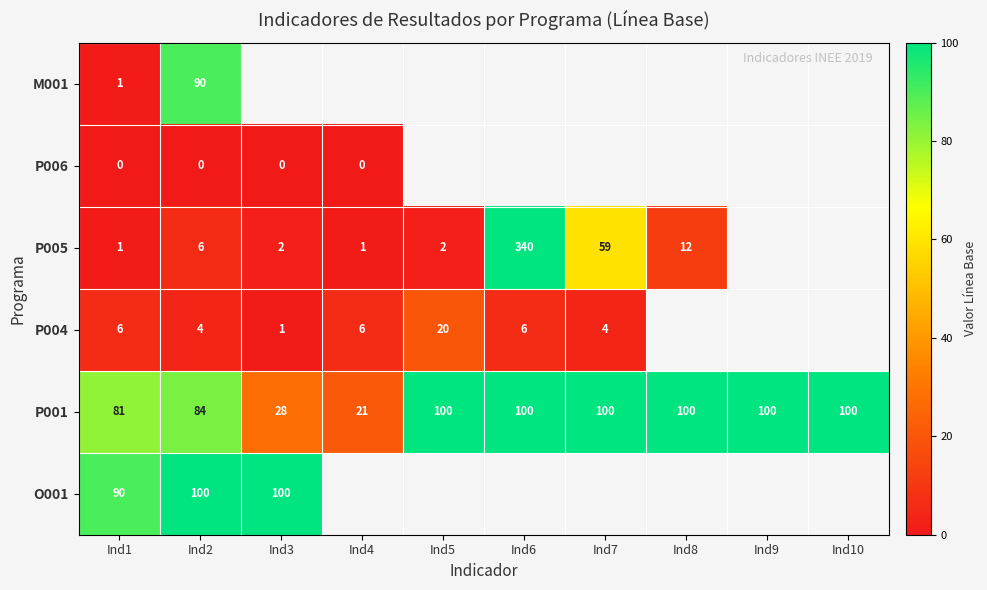

True or false: M001 has a value of 1 at Ind1.

True